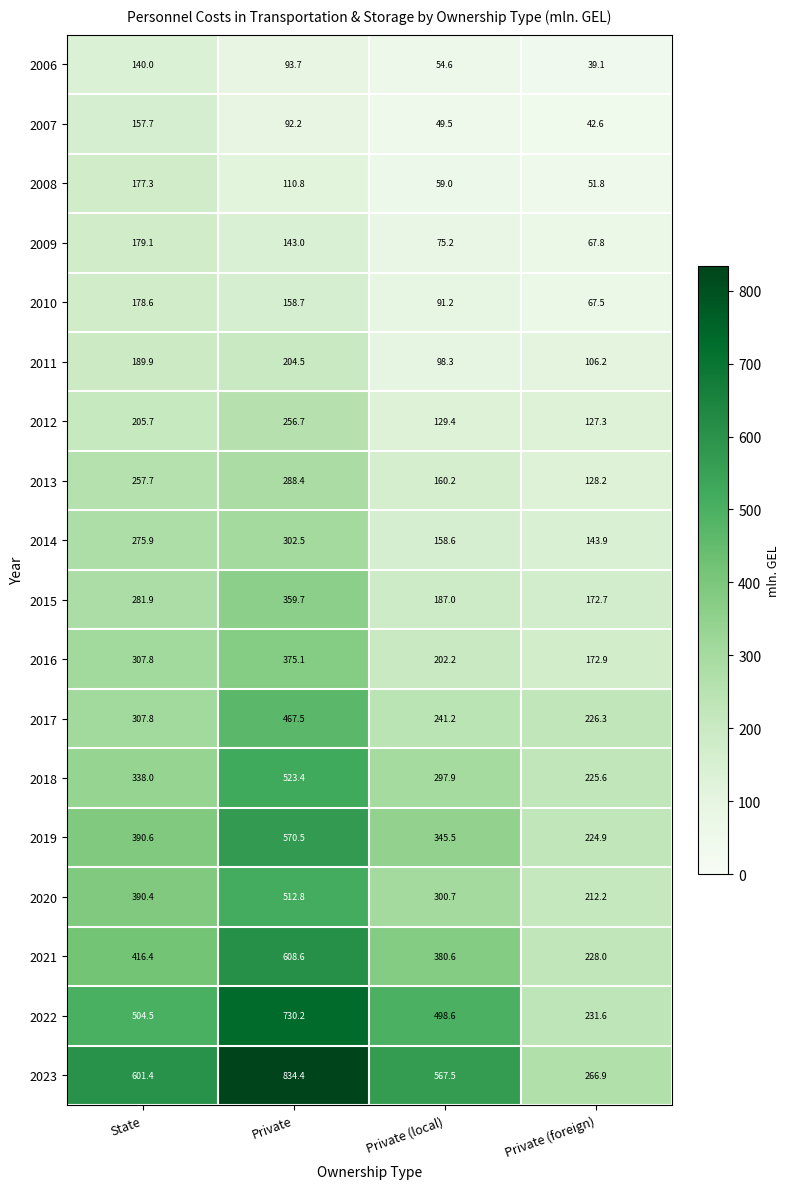

What is the sum of the 2022 values at Private and Private (foreign)?

961.8